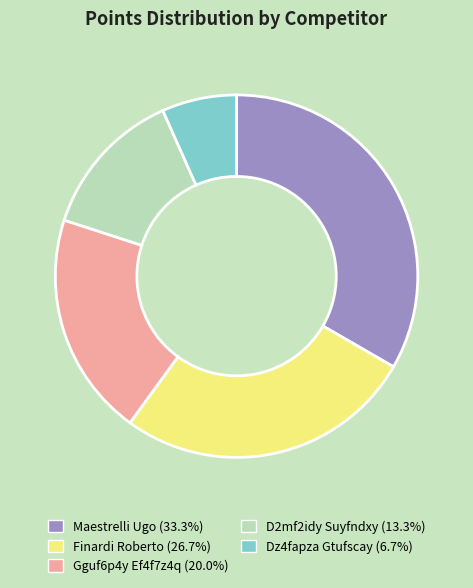

Is there a majority slice in this chart?

No